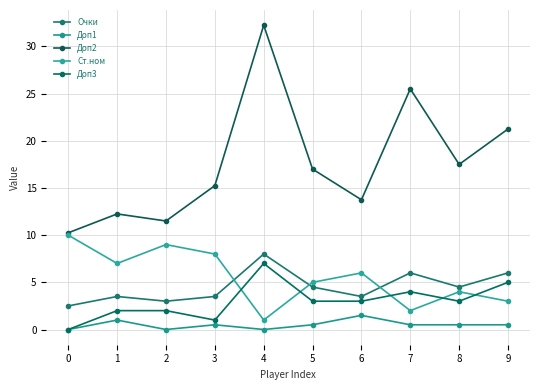

Which series has the largest range (max minus min)?

Доп2